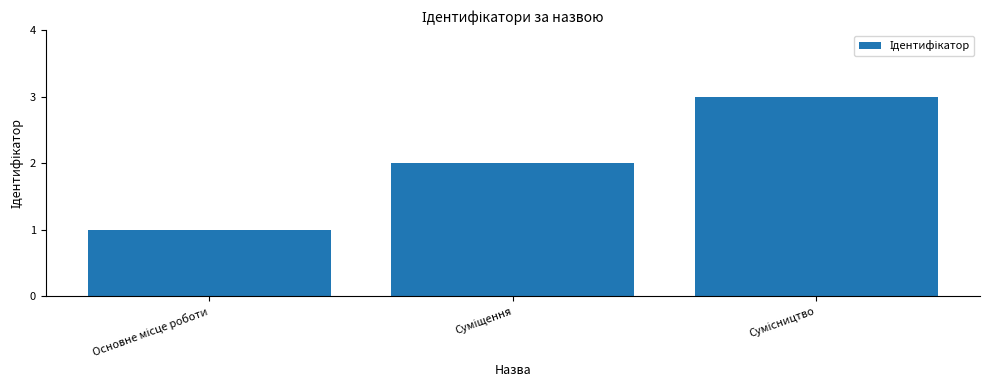

What is the greatest value displayed?

3